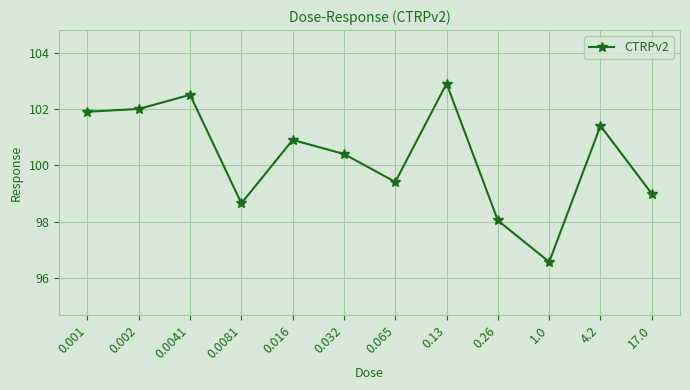

What is the smallest value displayed?

96.6